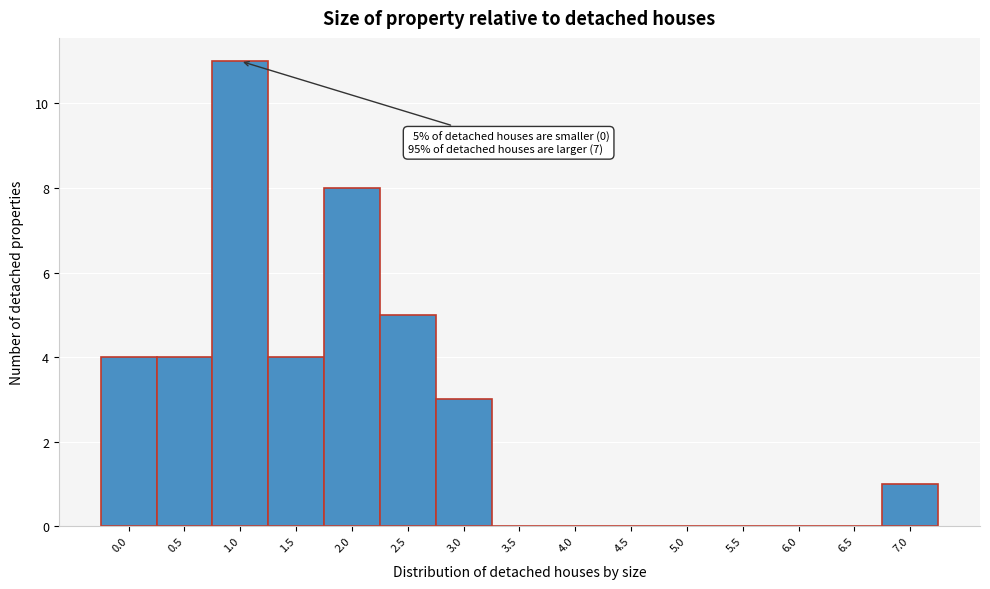

Reading left to right, transcribe all the data shown in this chart.

0.0=4	0.5=4	1.0=11	1.5=4	2.0=8	2.5=5	3.0=3	3.5=0	4.0=0	4.5=0	5.0=0	5.5=0	6.0=0	6.5=0	7.0=1